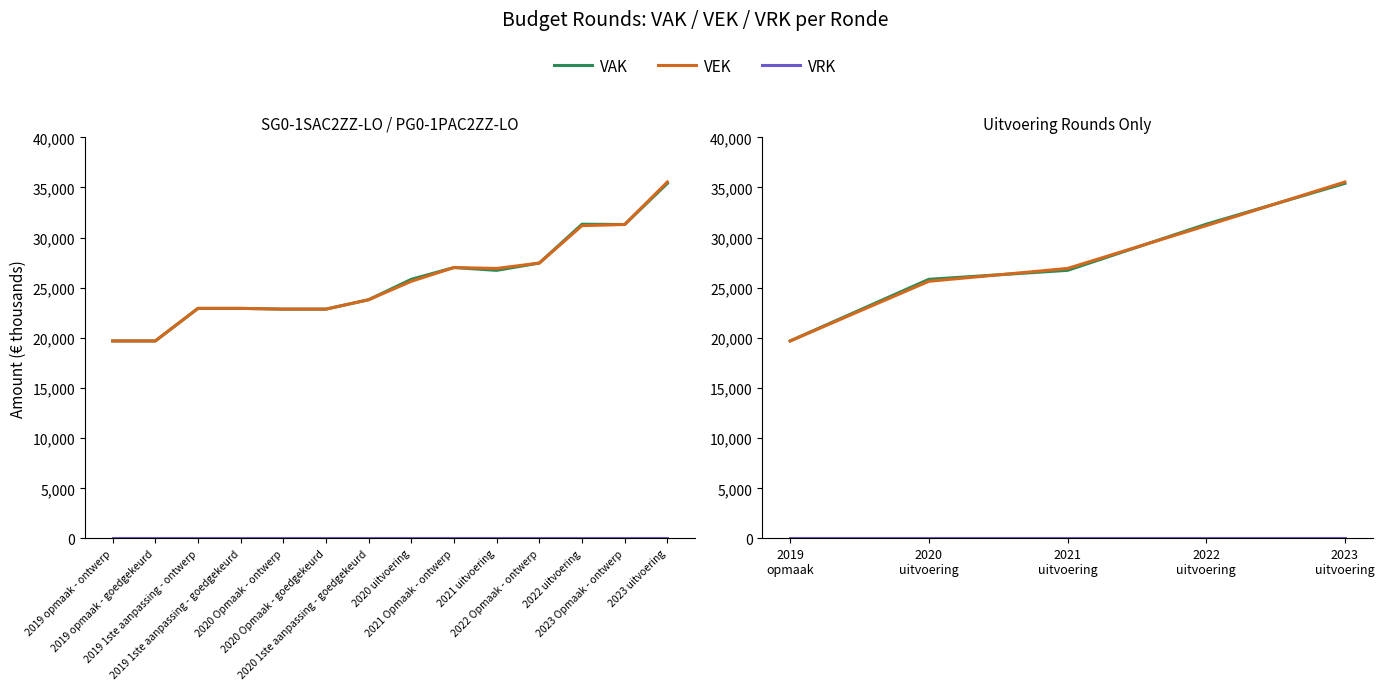

Between 2022 uitvoering and 2023 uitvoering, which series saw the biggest shift?

VEK